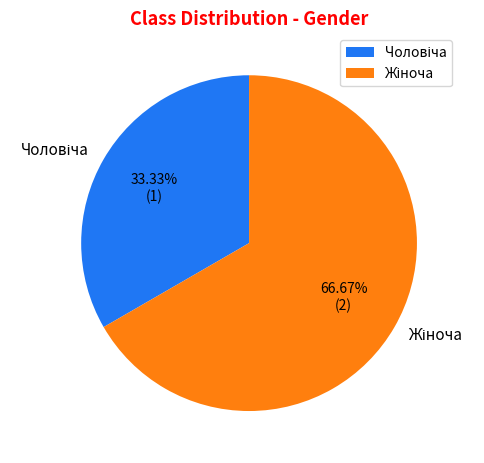

How many slices are in this pie chart?

2